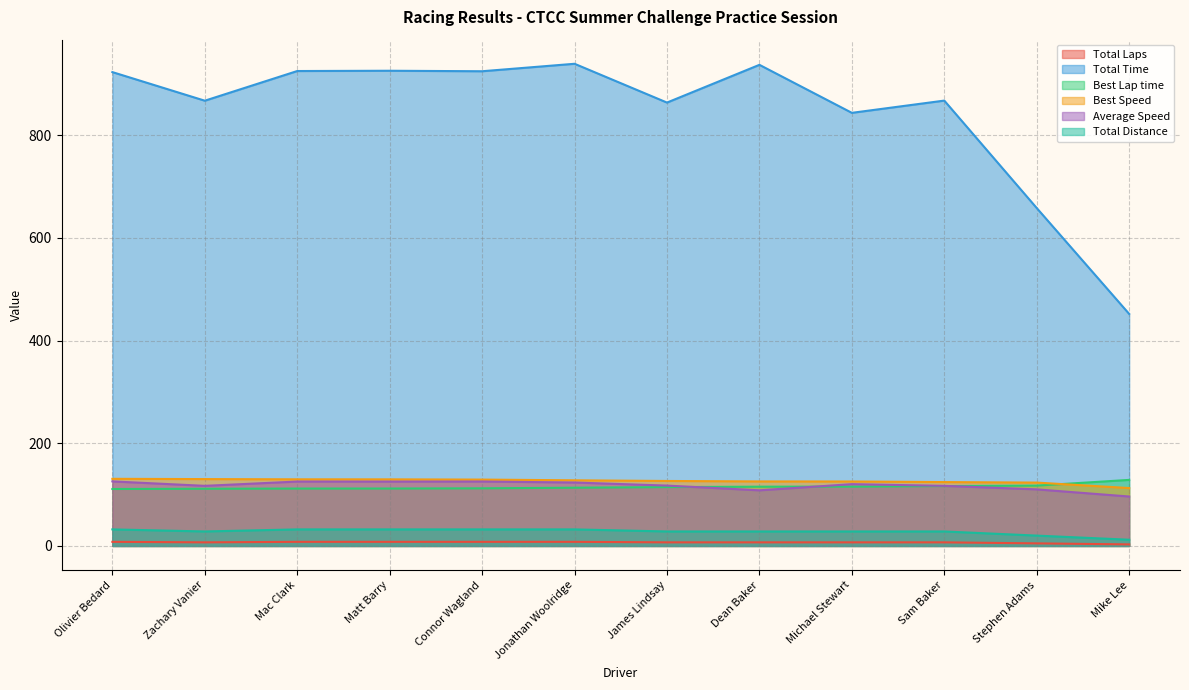

Reading right to left, transcribe all the data shown in this chart.

Total Laps: 3.0	5.0	7.0	7.0	7.0	7.0	8.0	8.0	8.0	8.0	7.0	8.0
Total Time: 452.0	658.2	867.6	843.7	937.2	863.7	939.3	924.7	925.7	925.2	867.4	923.1
Best Lap time: 128.7	117.5	116.6	115.5	115.4	114.6	113.5	112.2	111.8	111.8	111.4	110.9
Best Speed: 112.8	123.4	124.4	125.6	125.7	126.6	127.9	129.3	129.7	129.8	130.2	130.8
Average Speed: 96.3	110.2	117.1	120.4	108.4	117.6	123.6	125.5	125.4	125.5	117.1	125.7
Total Distance: 12.1	20.1	28.2	28.2	28.2	28.2	32.2	32.2	32.2	32.2	28.2	32.2